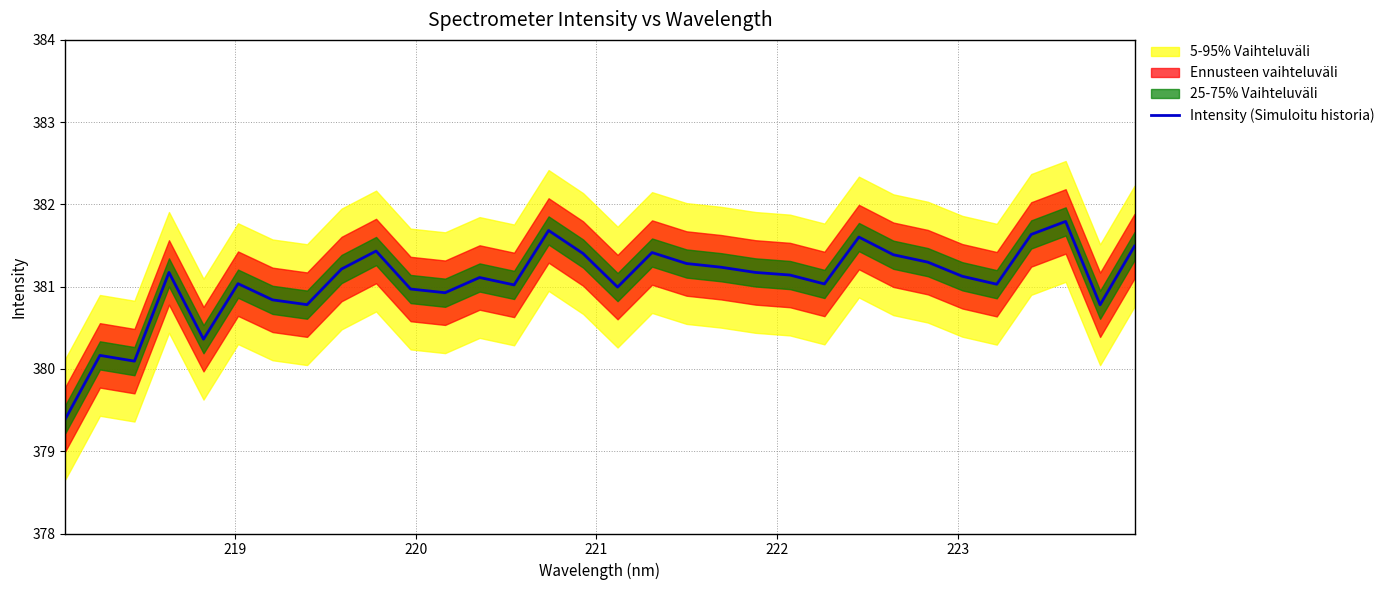

What is the minimum value for Intensity (Simuloitu historia)?

379.4